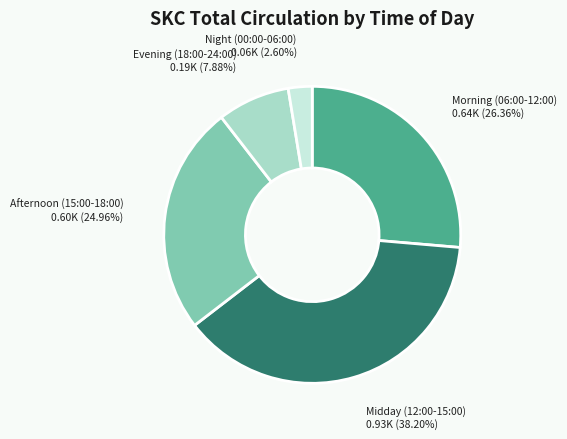

Is there any slice that represents more than half of the pie?

No